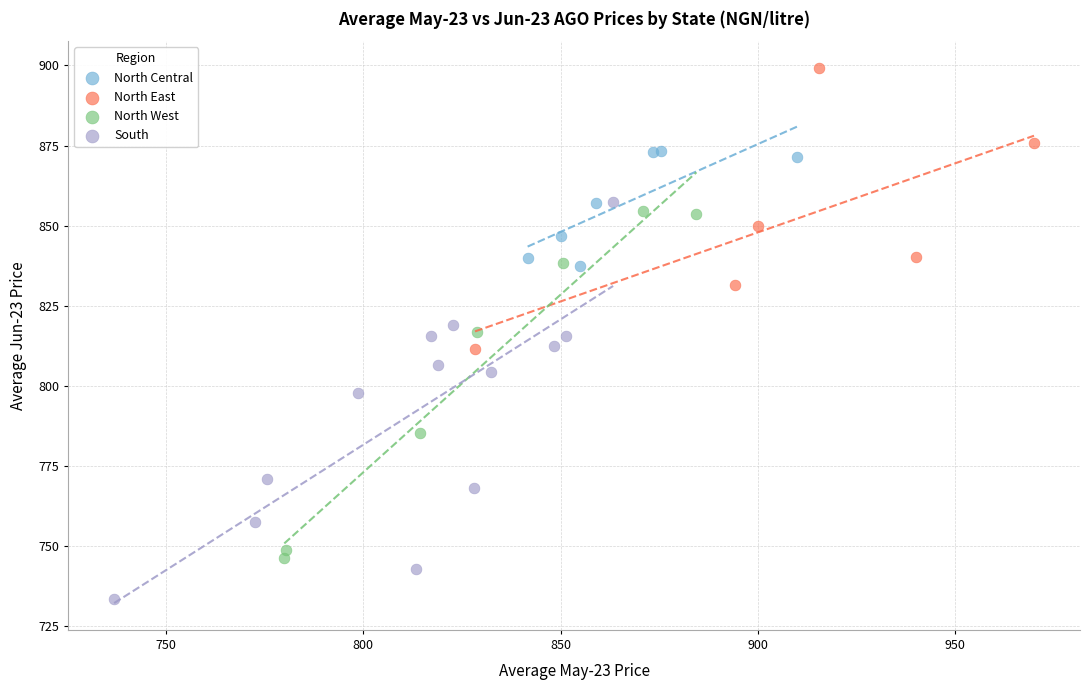

Which series has the largest Y range (max minus min)?

South